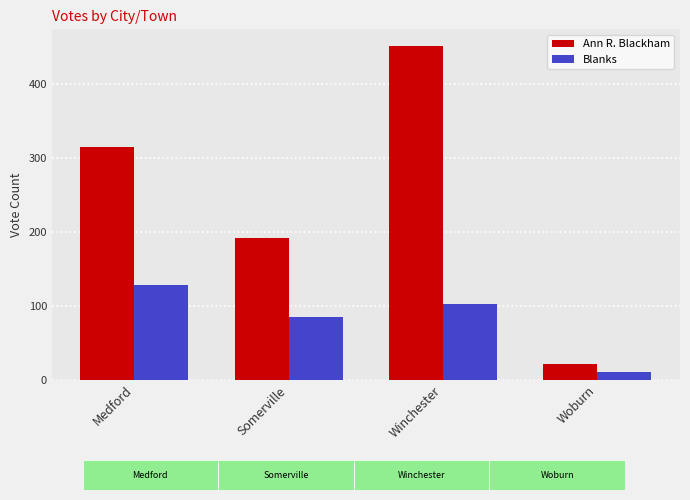

Which series has the largest range (max minus min)?

Ann R. Blackham